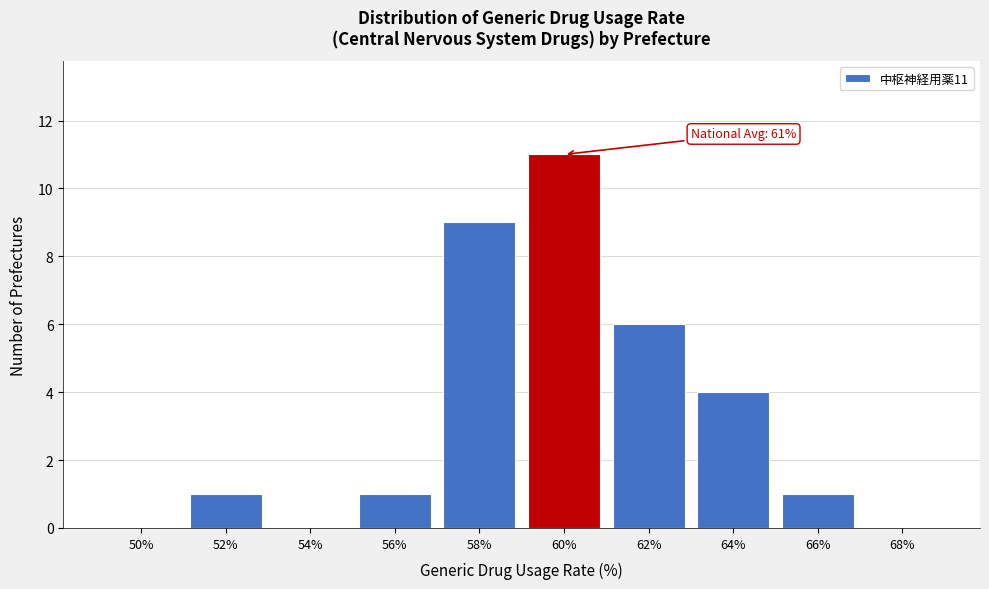

Reading left to right, transcribe all the data shown in this chart.

50%=0	52%=1	54%=0	56%=1	58%=9	60%=11	62%=6	64%=4	66%=1	68%=0